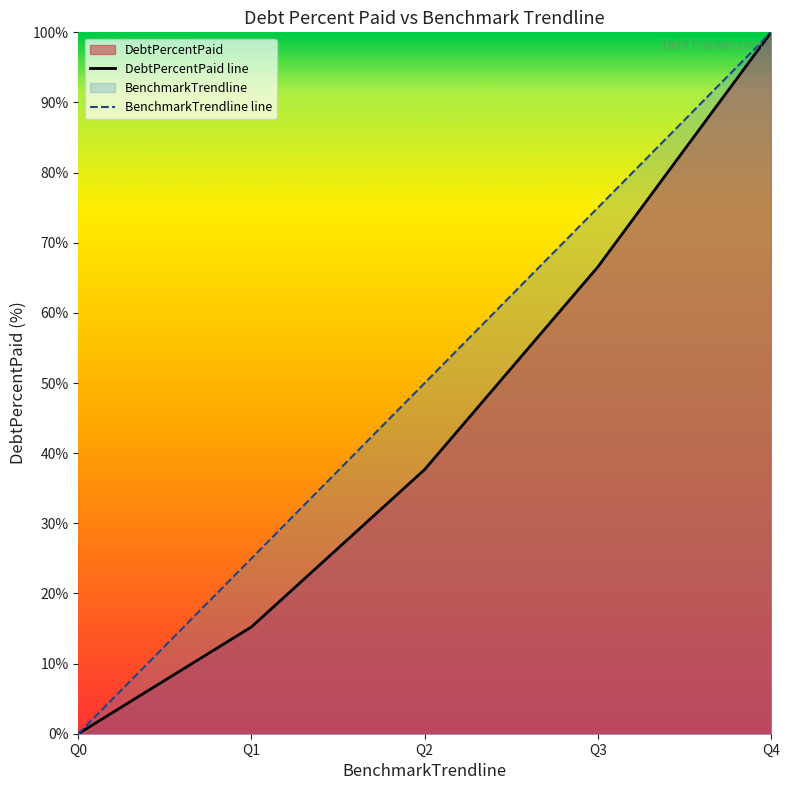

How many values in DebtPercentPaid line are above zero?

4